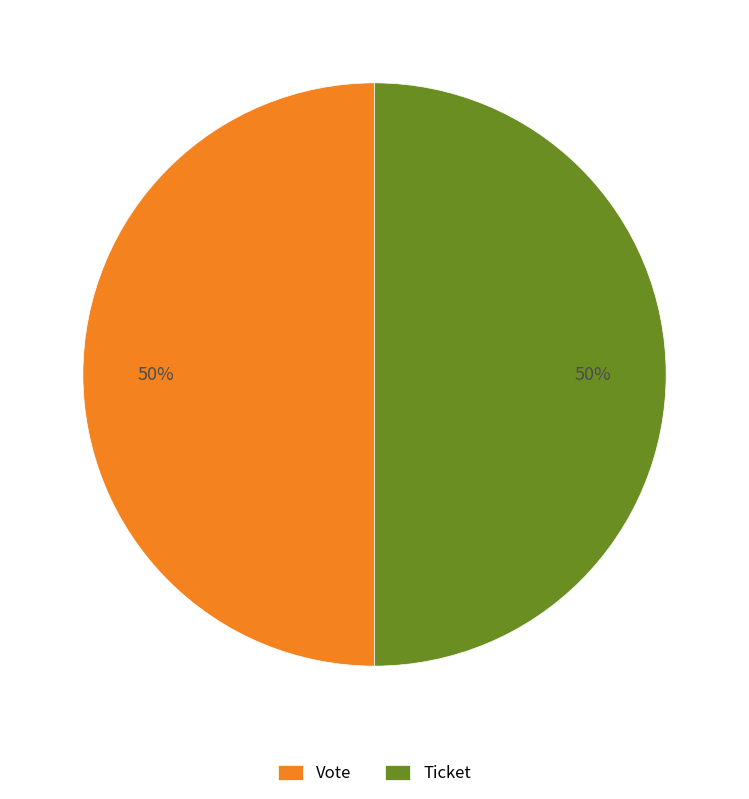

What percentage is the Ticket slice, to the nearest percent?

50%